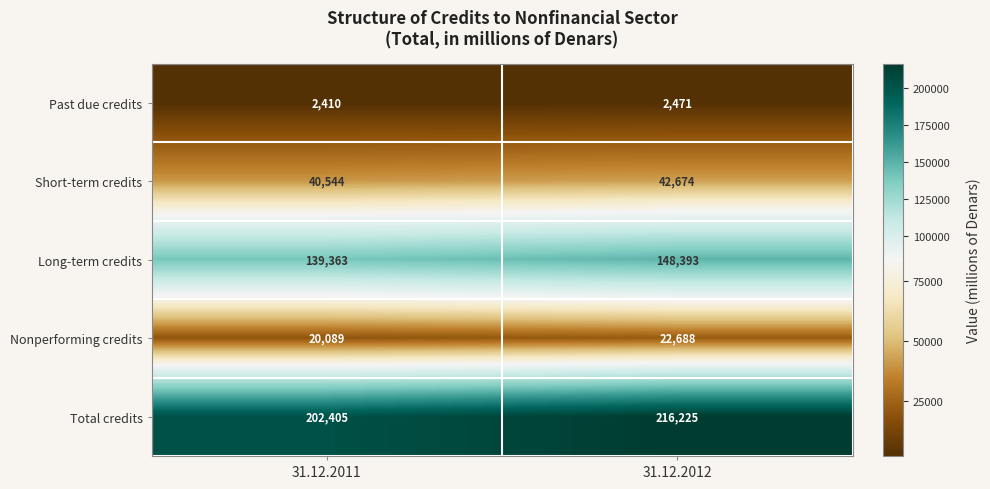

Reading left to right, transcribe all the data shown in this chart.

Past due credits: 2410	2471
Short-term credits: 40544	42674
Long-term credits: 139363	148393
Nonperforming credits: 20089	22688
Total credits: 202405	216225